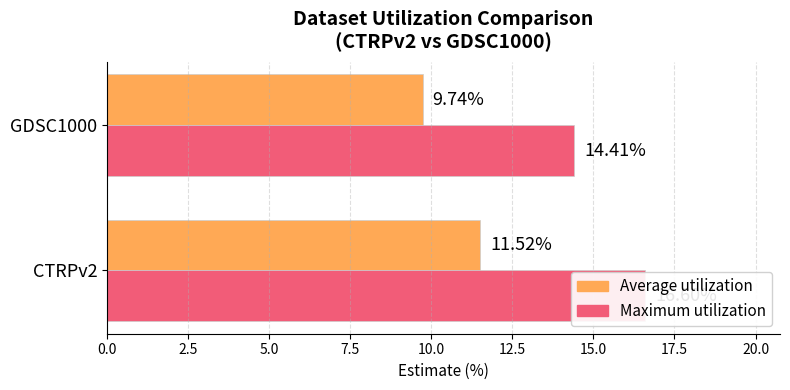

What value does the Maximum utilization series have at CTRPv2?

16.6